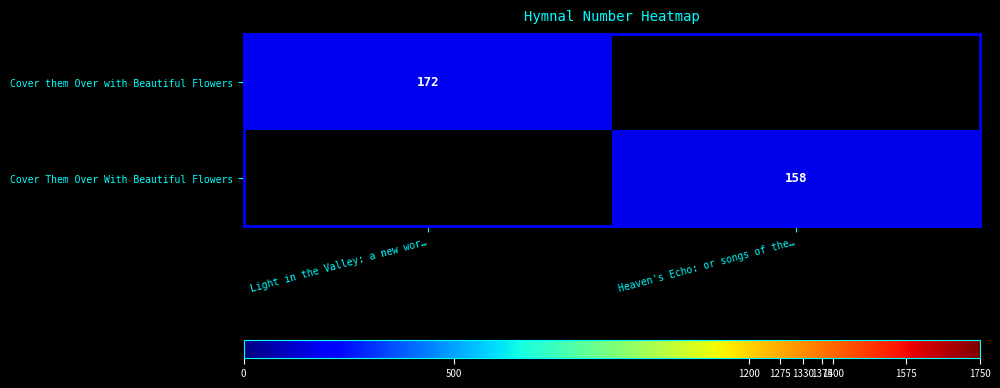

The Cover Them Over With Beautiful Flowers series shows 57 at Heaven's Echo: or songs of the…. True or false?

False